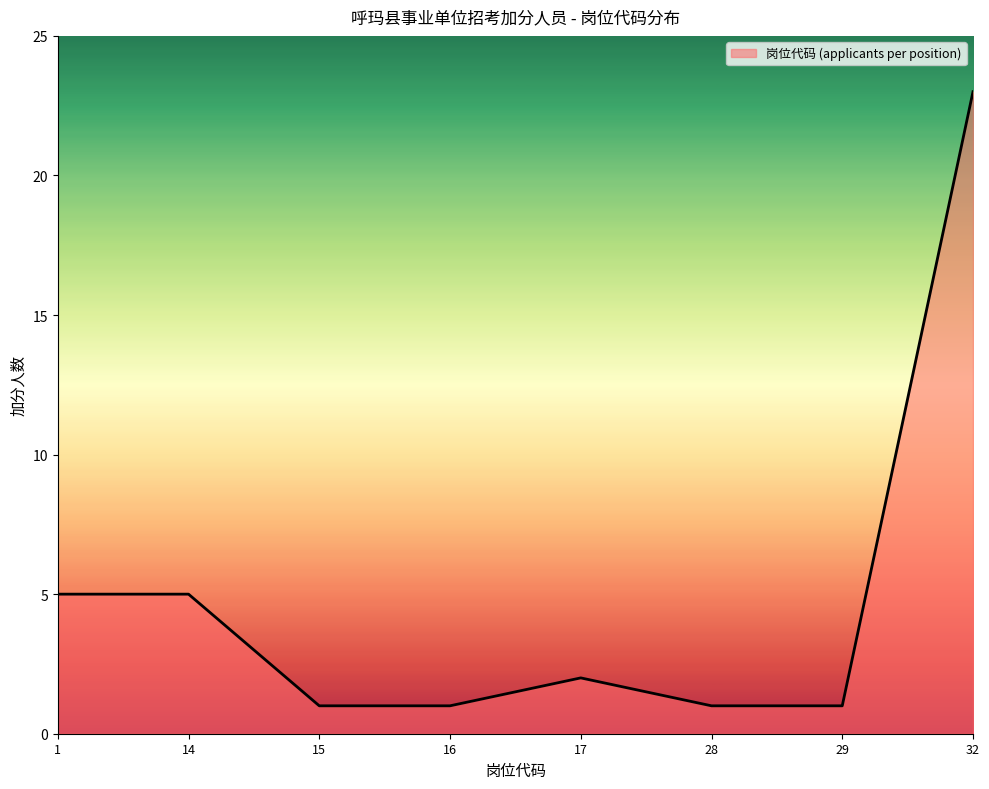

What is the maximum value shown in the chart?

23